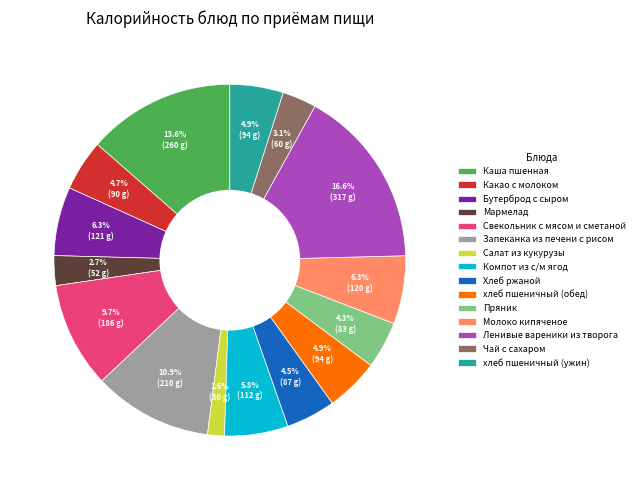

To the nearest percent, what is the difference between the Салат из кукурузы and Пряник slice percentages?

3%